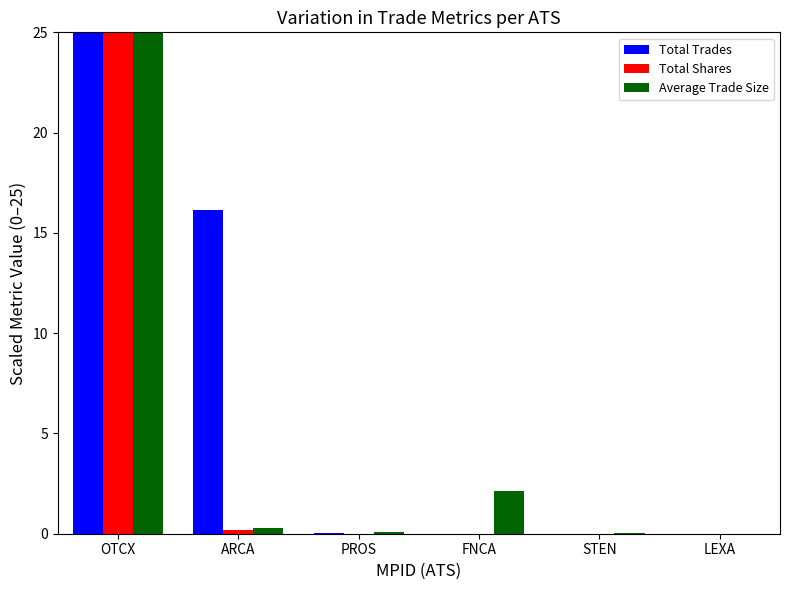

Which series has the largest total across all categories?

Total Trades